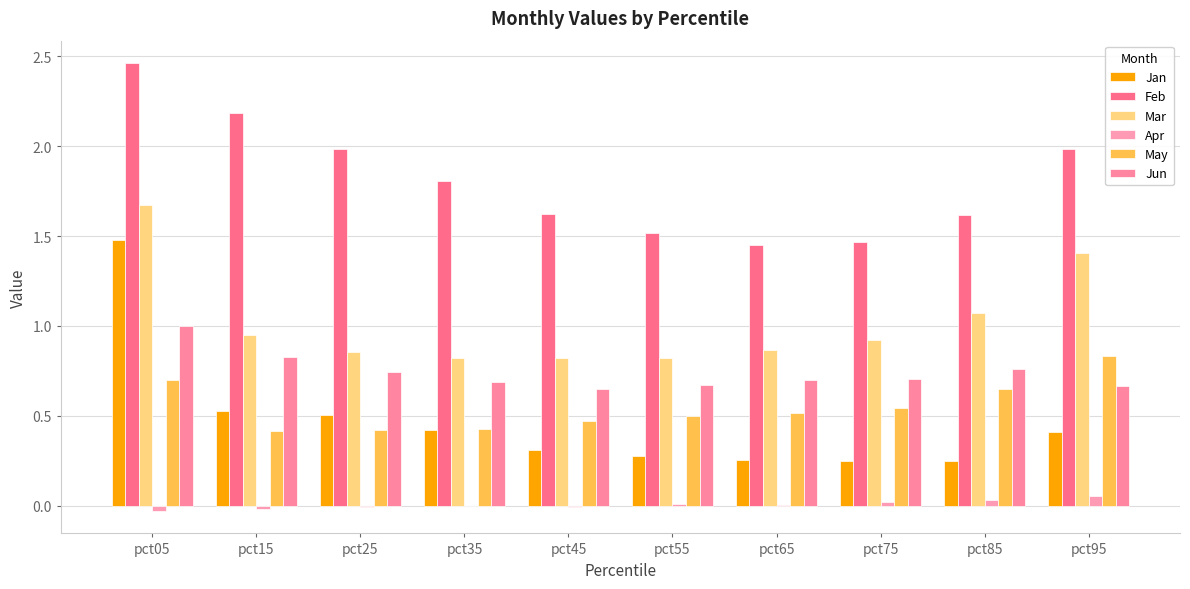

At which label does Feb reach its peak?

pct05